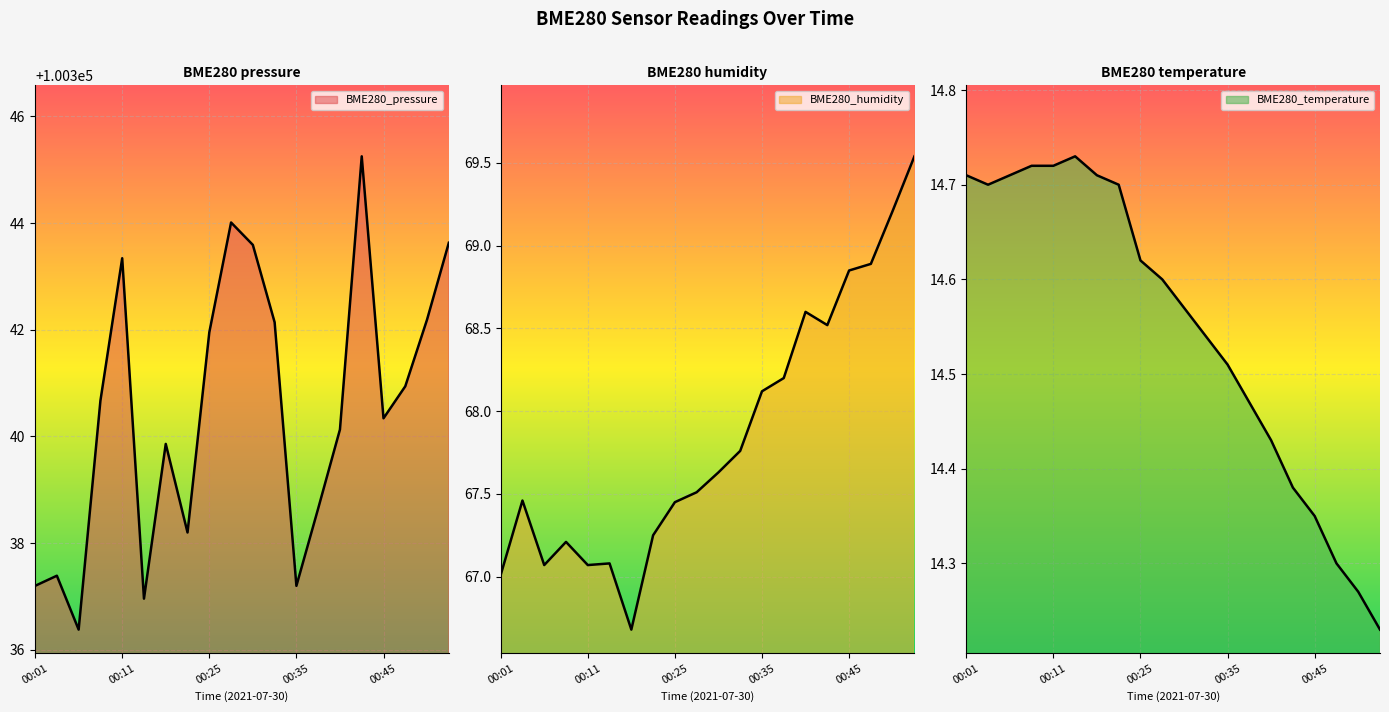

What are all the series names shown in the legend?

BME280_pressure, BME280_humidity, BME280_temperature